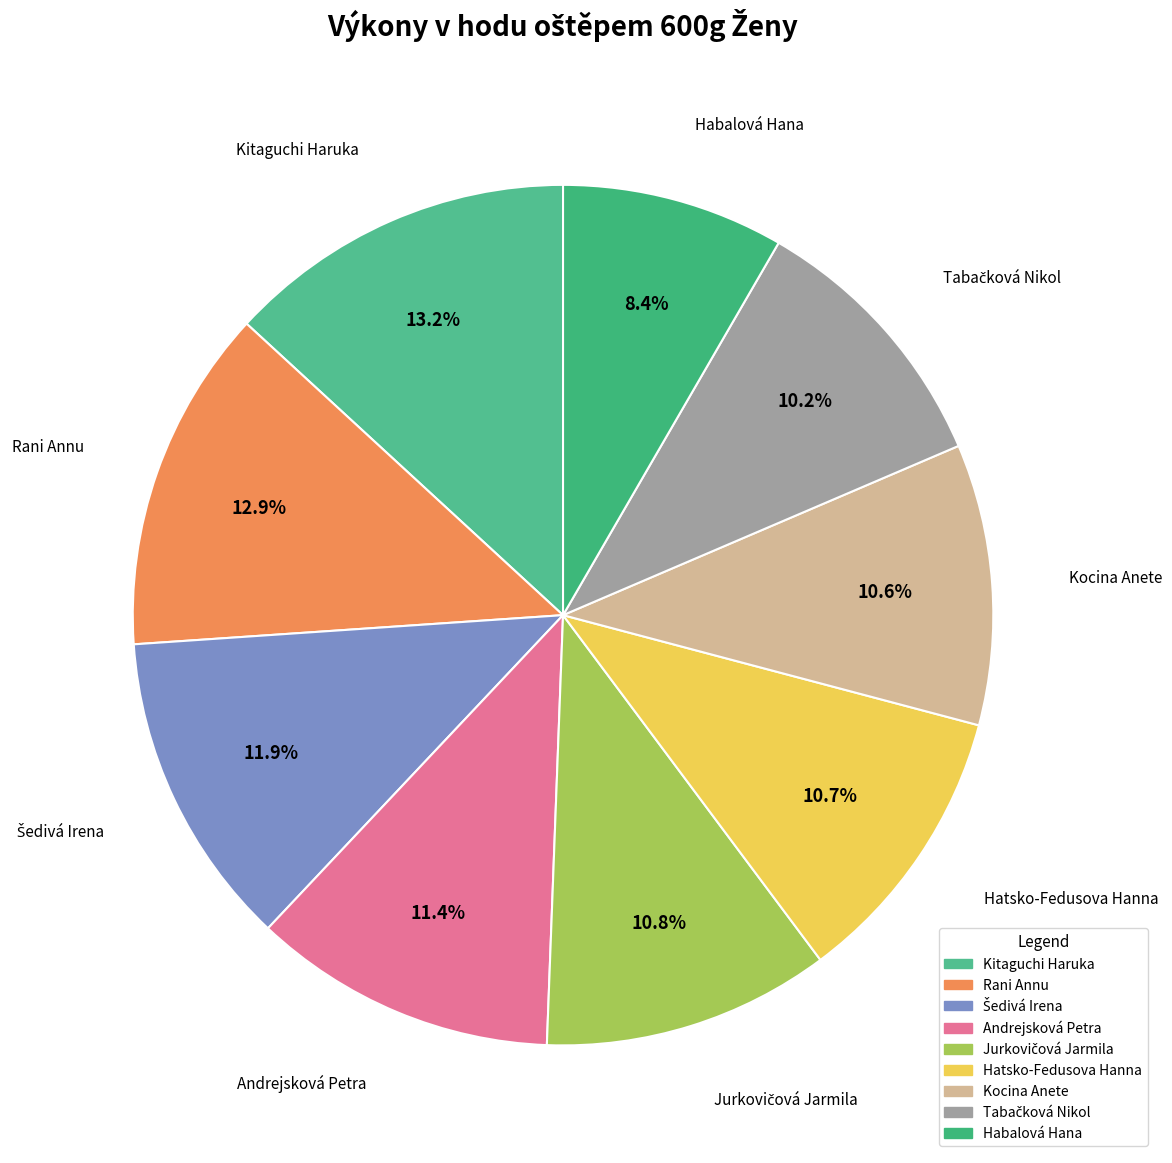

To the nearest percent, what is the difference between the largest and smallest slice percentages?

5%